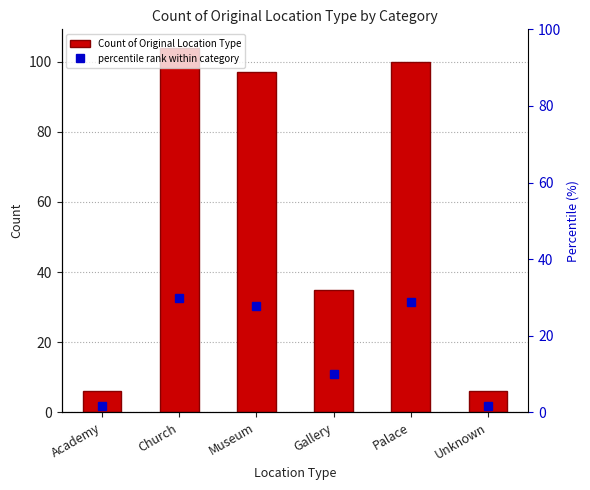

List the series in order of their overall mean, highest first.

Count of Original Location Type, percentile rank within category